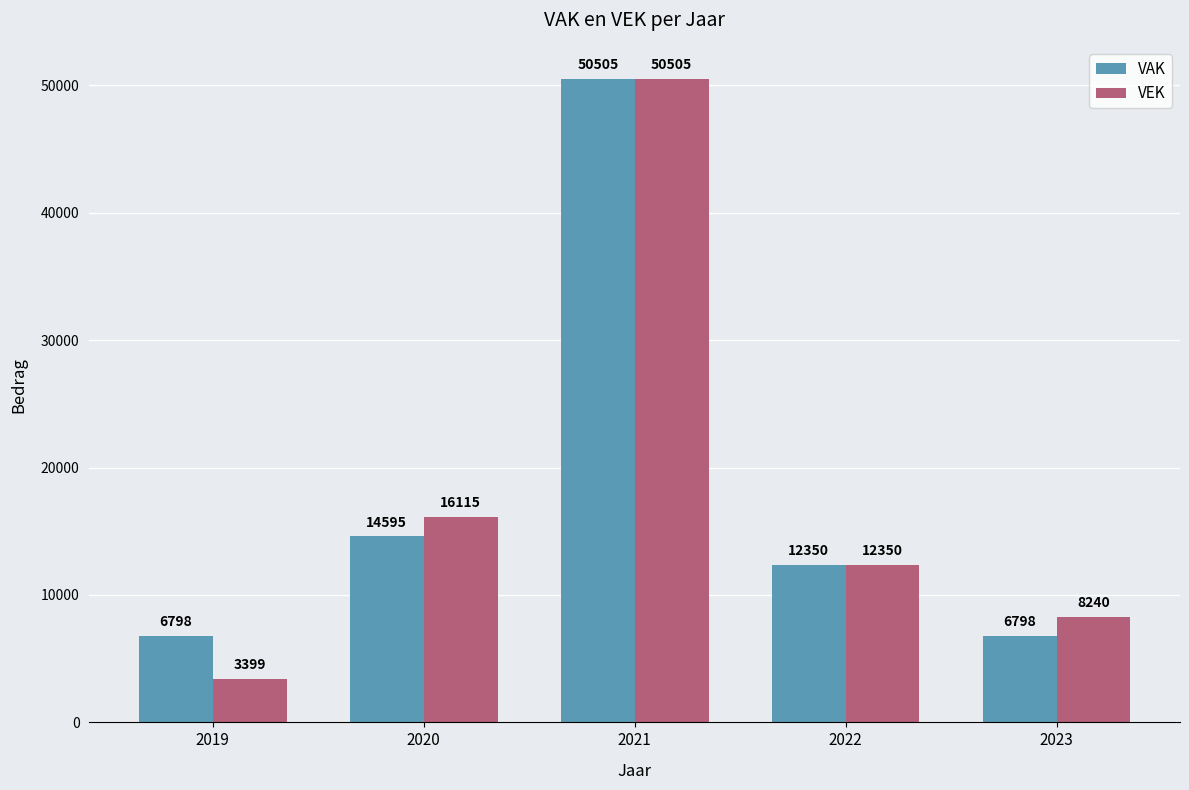

What are all the series names shown in the legend?

VAK, VEK